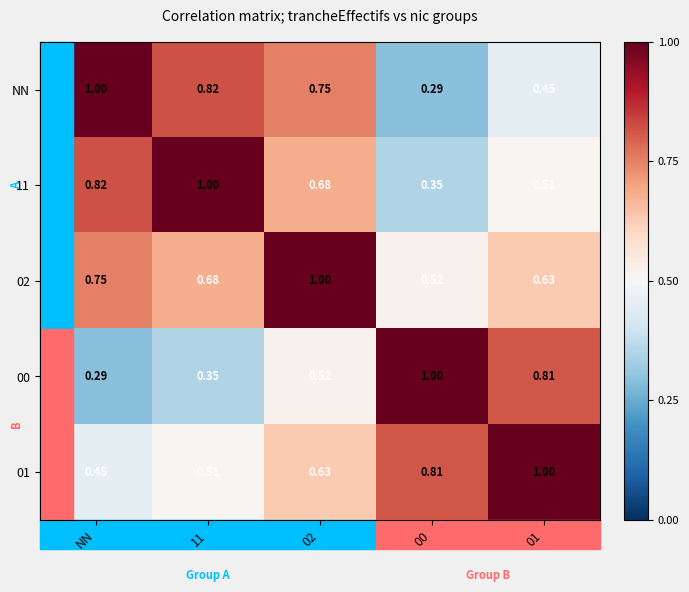

Is the value of NN at 00 greater than the value of 01 at 02?

No